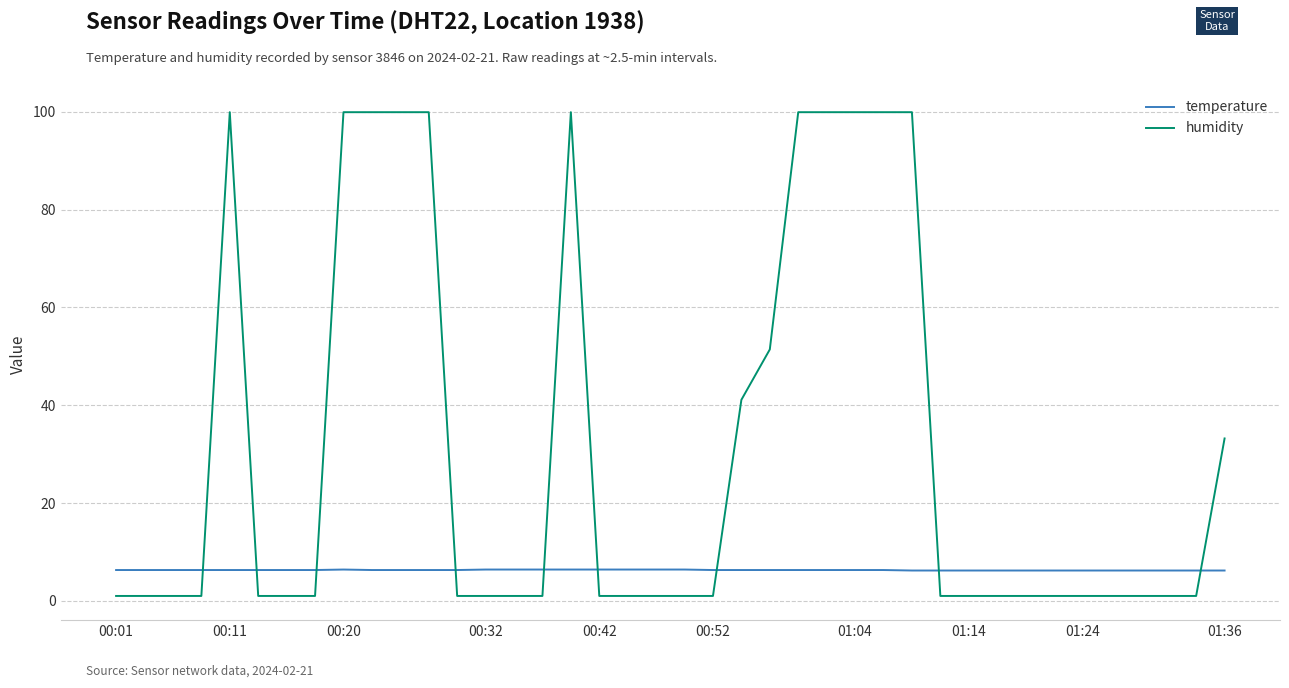

Which series has the widest spread of values?

humidity